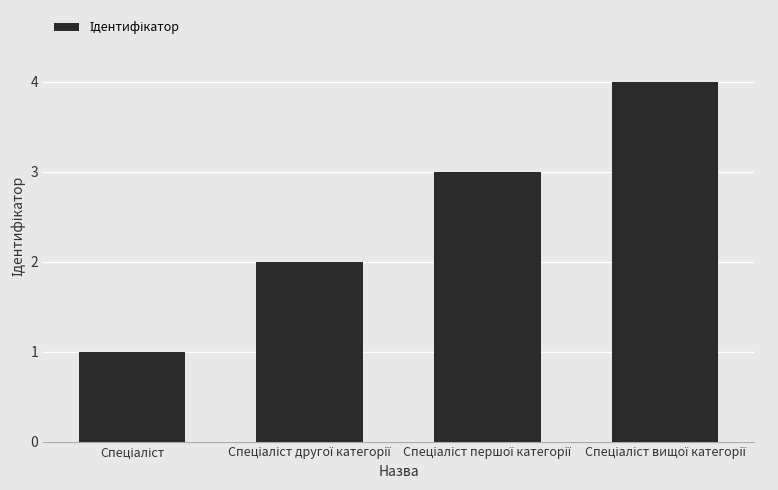

What is the maximum value shown in the chart?

4